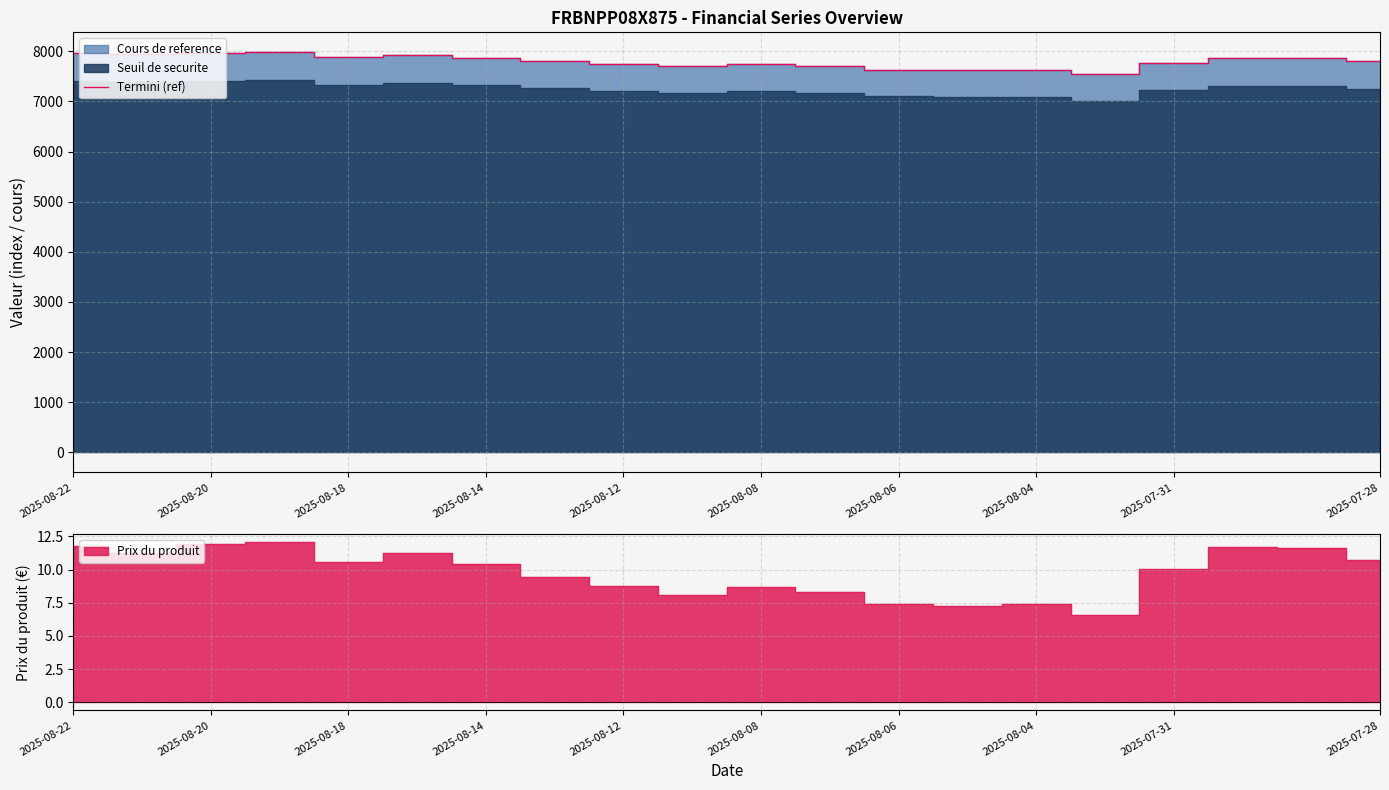

Which category has the lowest value across all series?

15